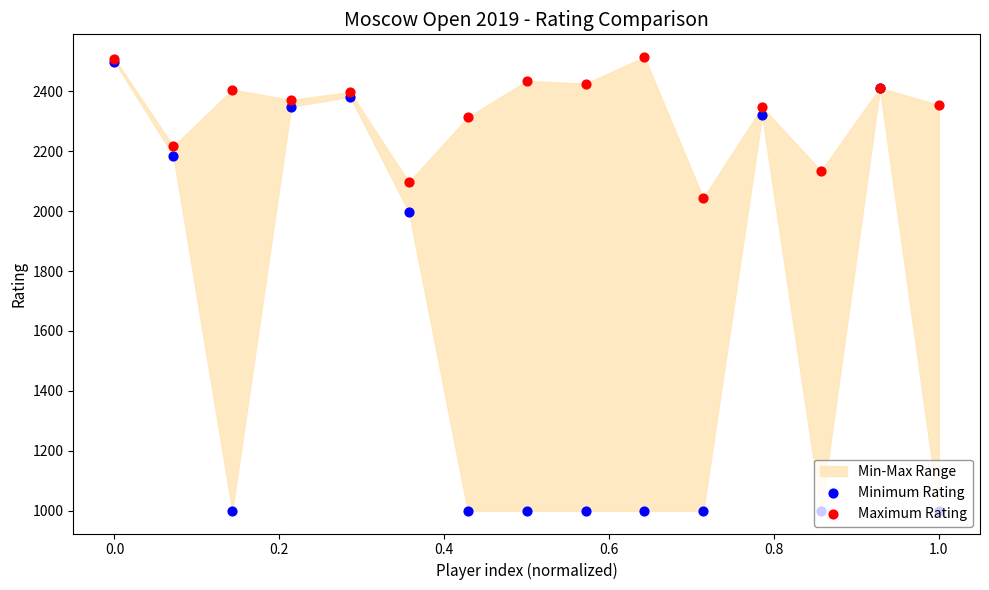

Which series reaches the minimum Y coordinate?

Minimum Rating